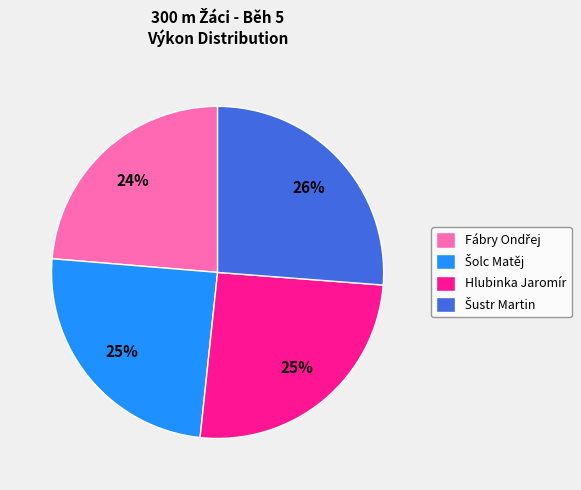

To the nearest percent, what is the average slice percentage?

25%